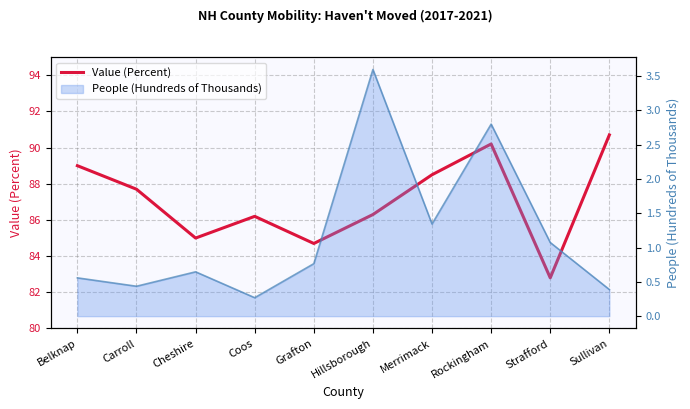

What is the average value?

87.1